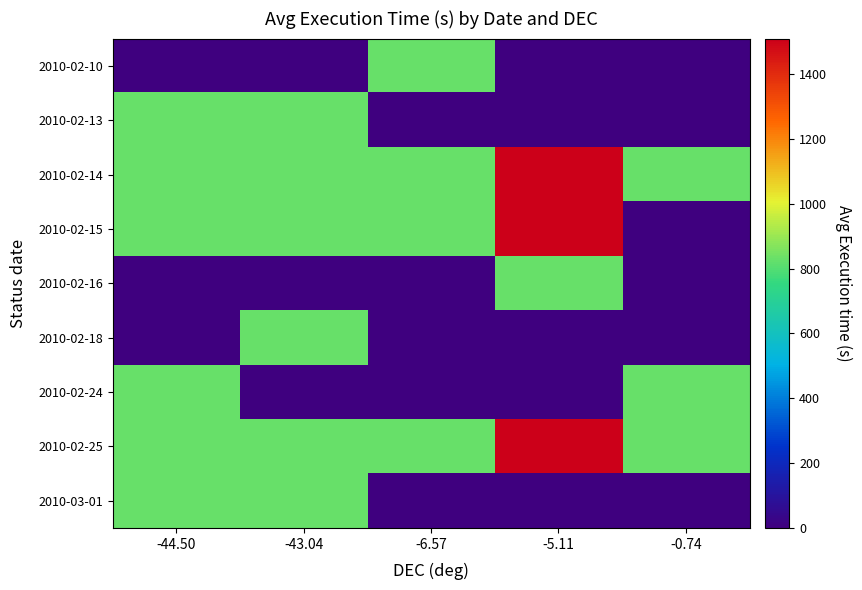

Which label corresponds to the smallest value in the chart?

-44.50